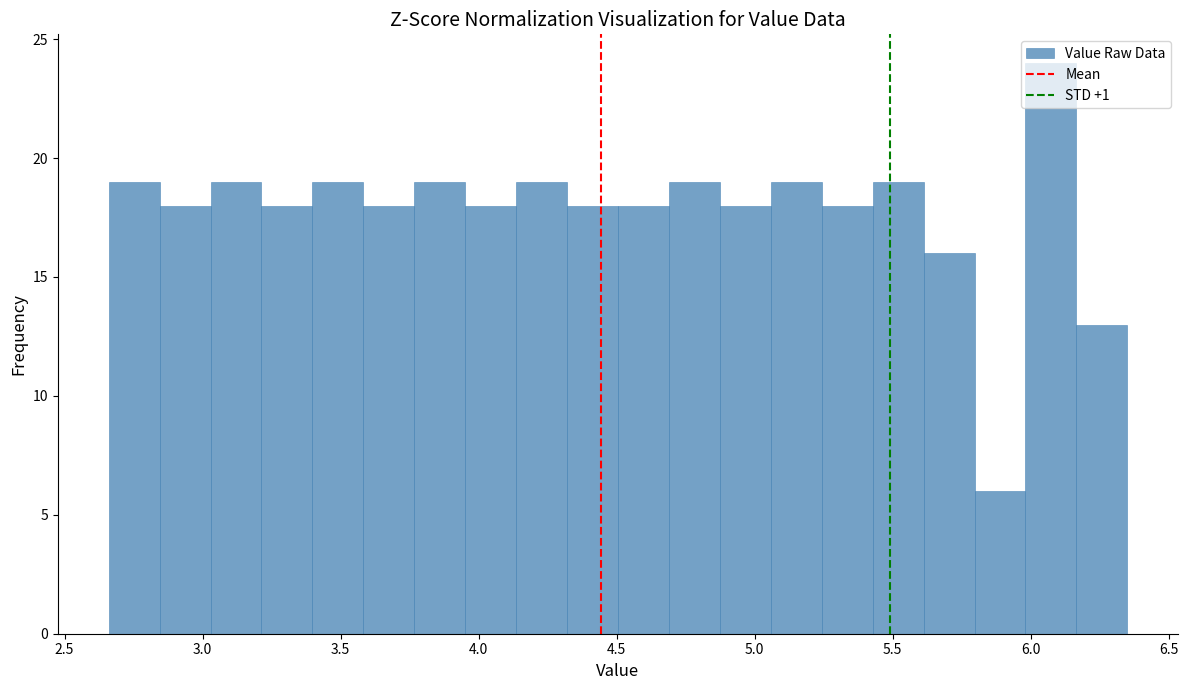

Read against the x-axis, roughly where is the centre of the tallest bar?

6.05